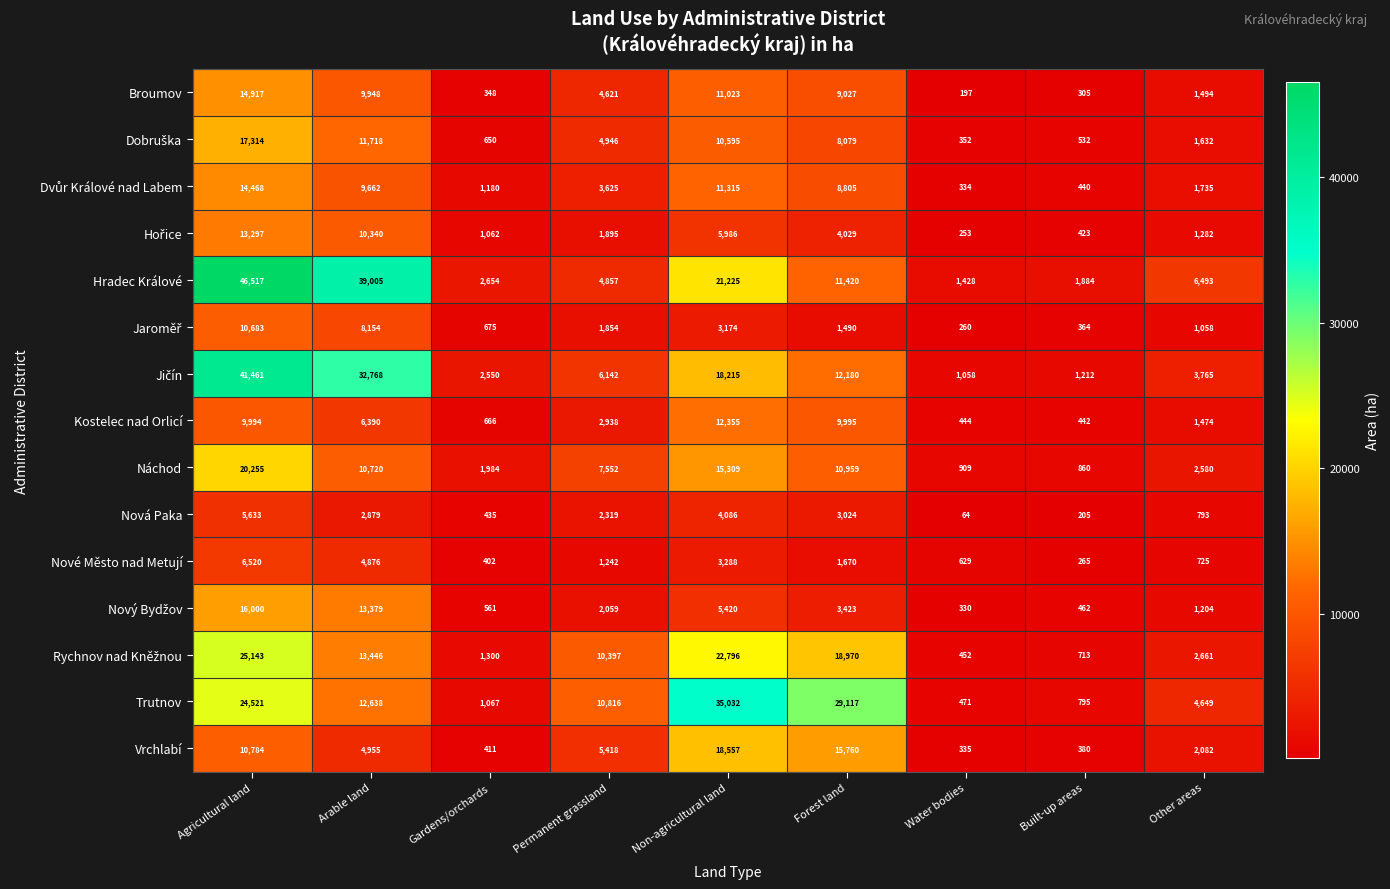

At how many categories does at least one series exceed 7619?

5